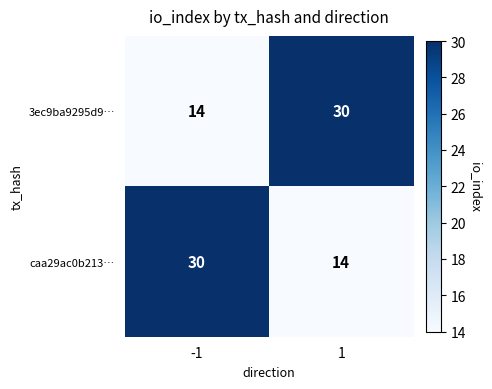

What is the smallest value displayed?

14